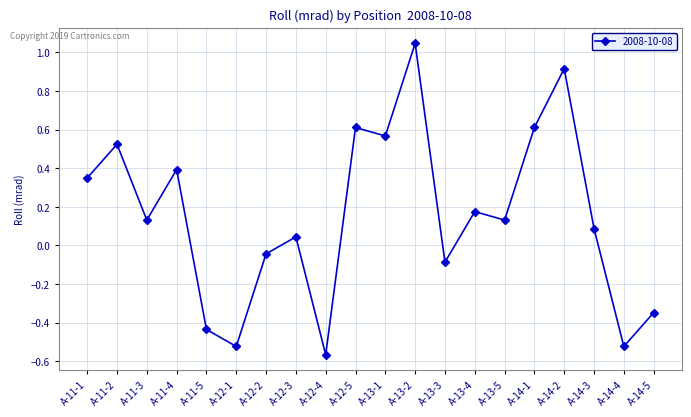

What is the label of the 15th point from the right?

A-12-1